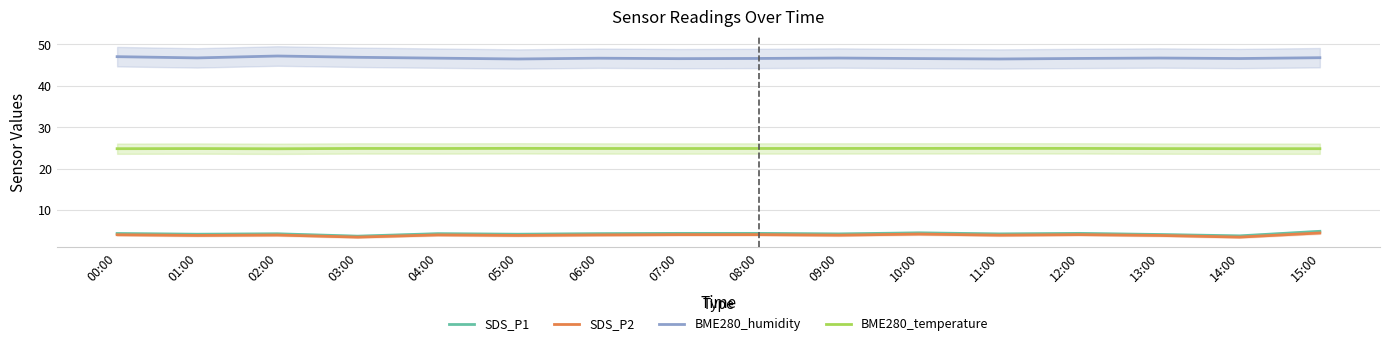

What is the average value of the SDS_P2 series?

4.0